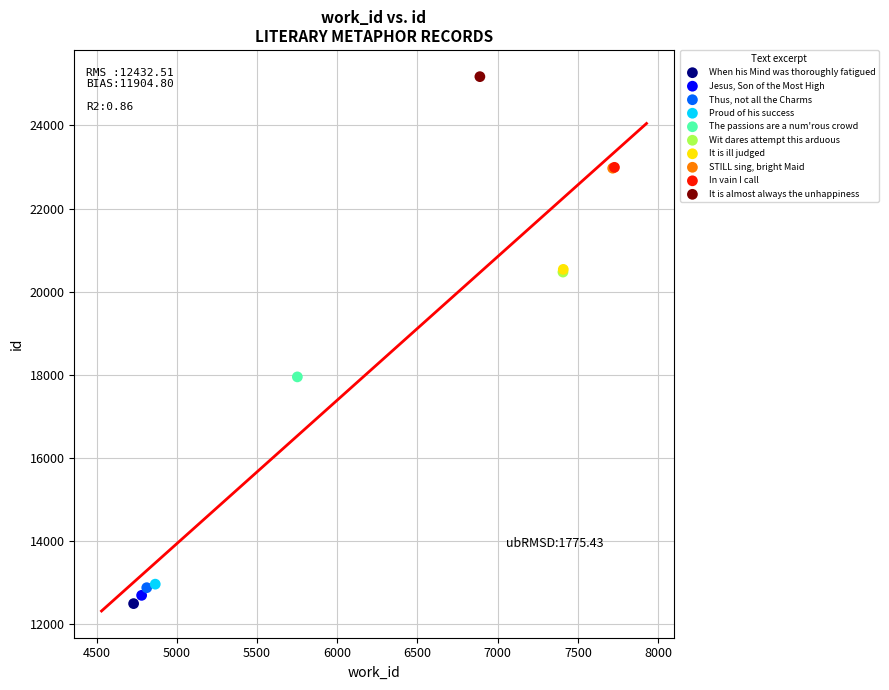

What are all the series names shown in the legend?

When his Mind was thoroughly fatigued, Jesus, Son of the Most High, Thus, not all the Charms, Proud of his success, The passions are a num'rous crowd, Wit dares attempt this arduous, It is ill judged, STILL sing, bright Maid, In vain I call, It is almost always the unhappiness